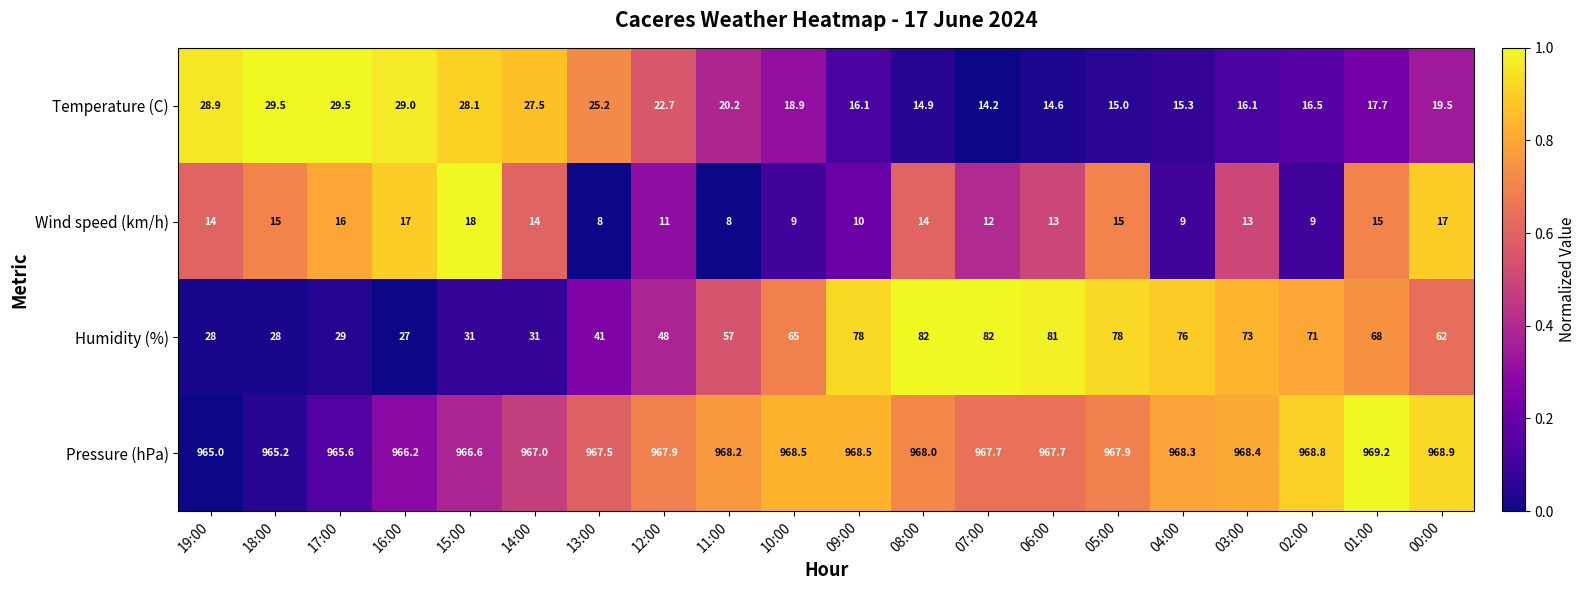

List the series in order of their peak value, lowest first.

Wind speed (km/h), Temperature (C), Humidity (%), Pressure (hPa)